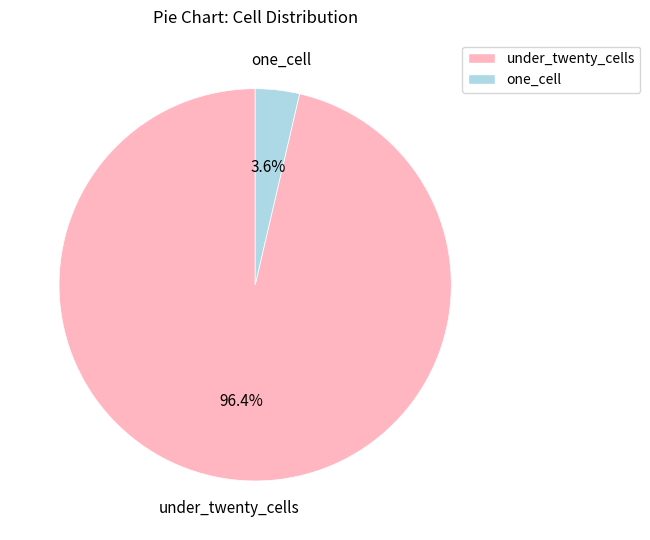

Is there a majority slice in this chart?

Yes